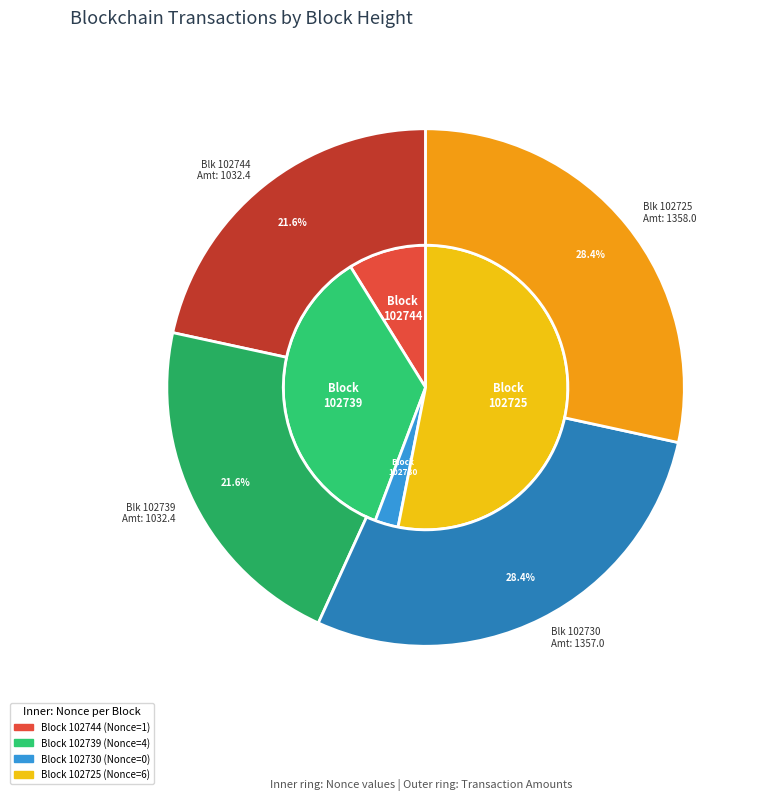

To the nearest percent, what is the difference between the 102739 and 102744 slice percentages?

27%